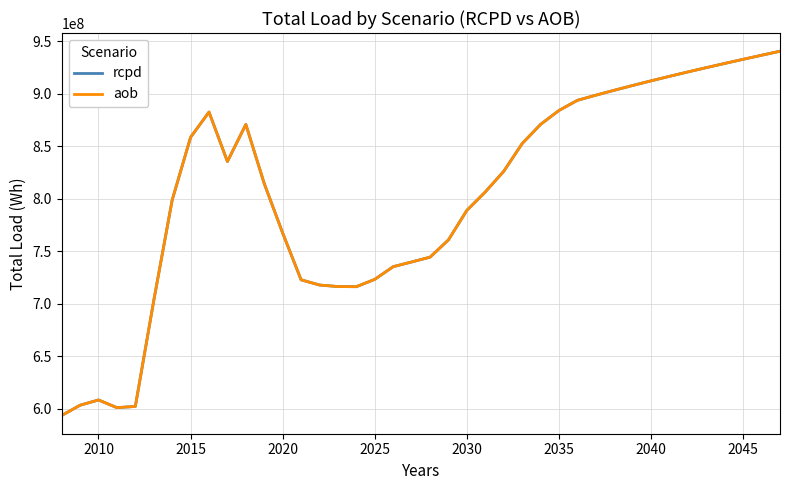

Which series has the widest spread of values?

aob